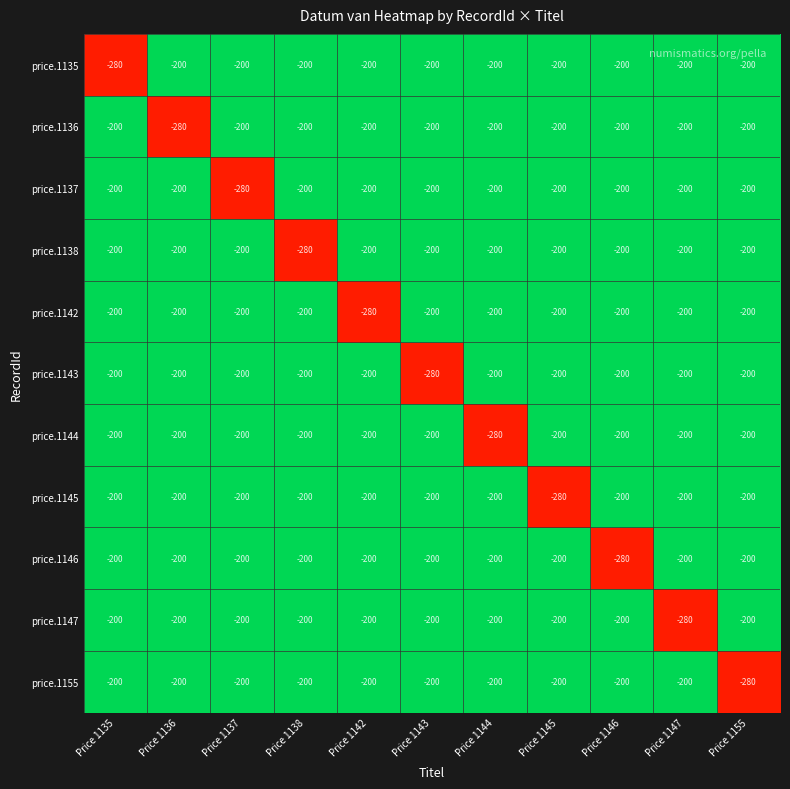

What is the approximate value of price.1142 at Price 1143, to the nearest 5?

-200